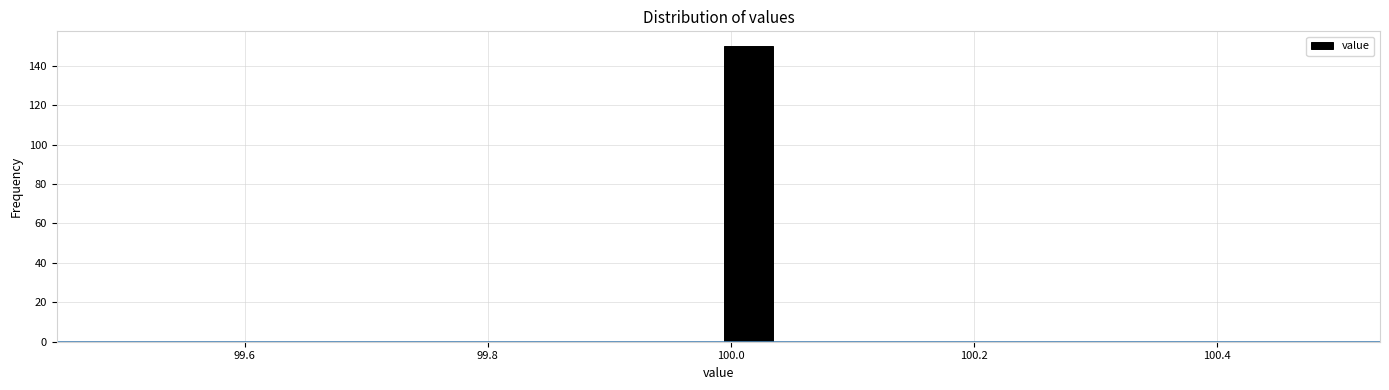

Read against the x-axis, roughly where is the centre of the tallest bar?

100.02